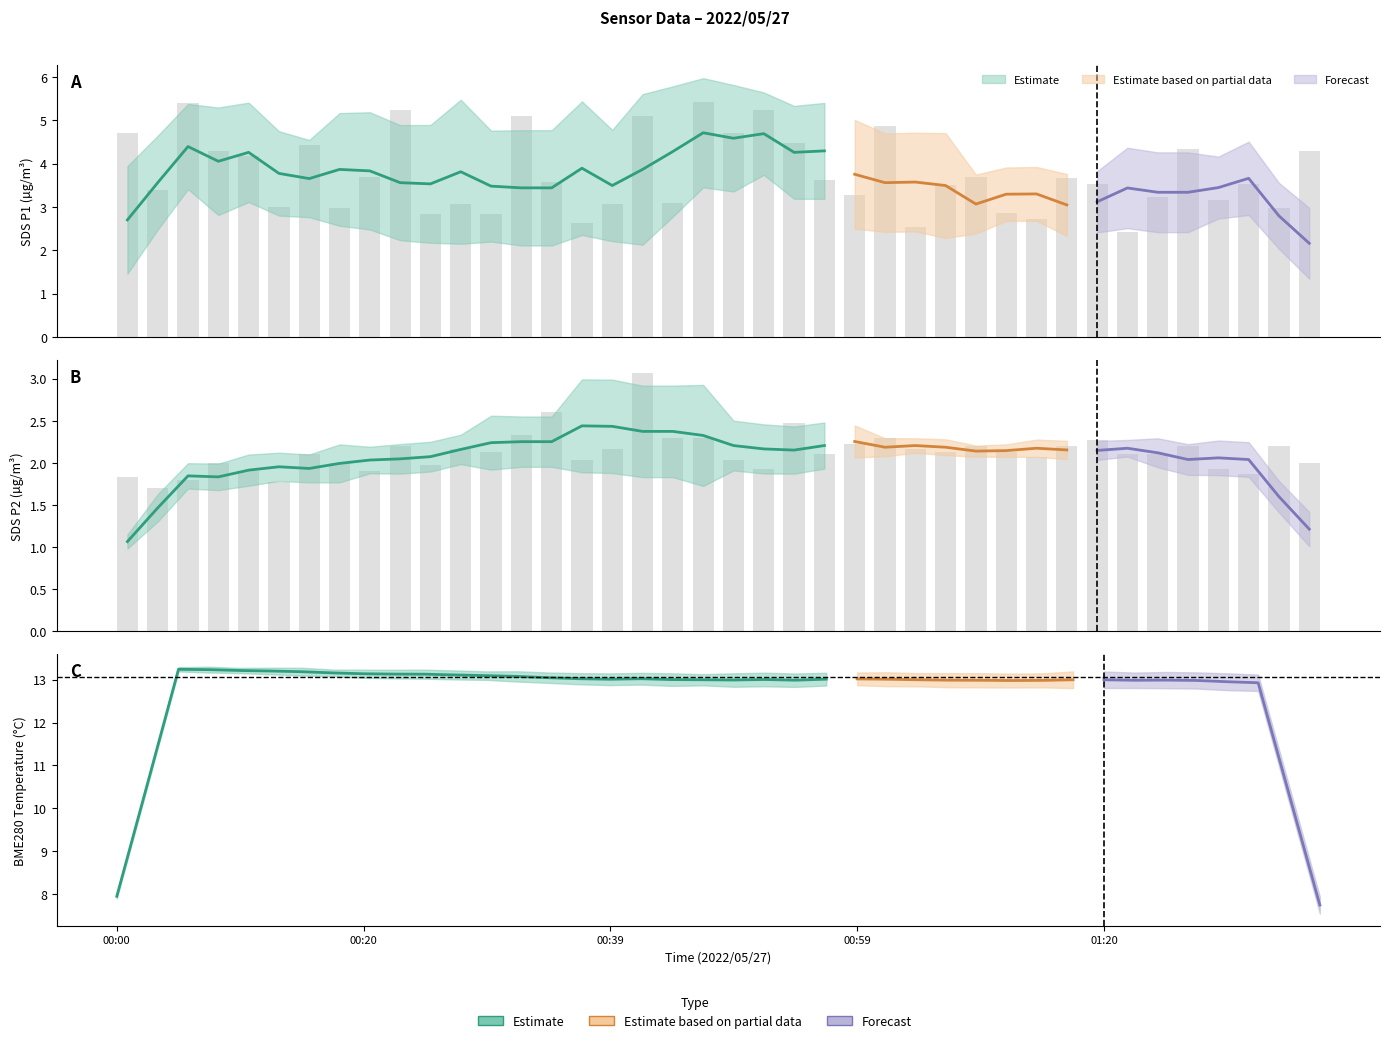

What is the total value across all series at 2022/05/27 00:29?

5.0